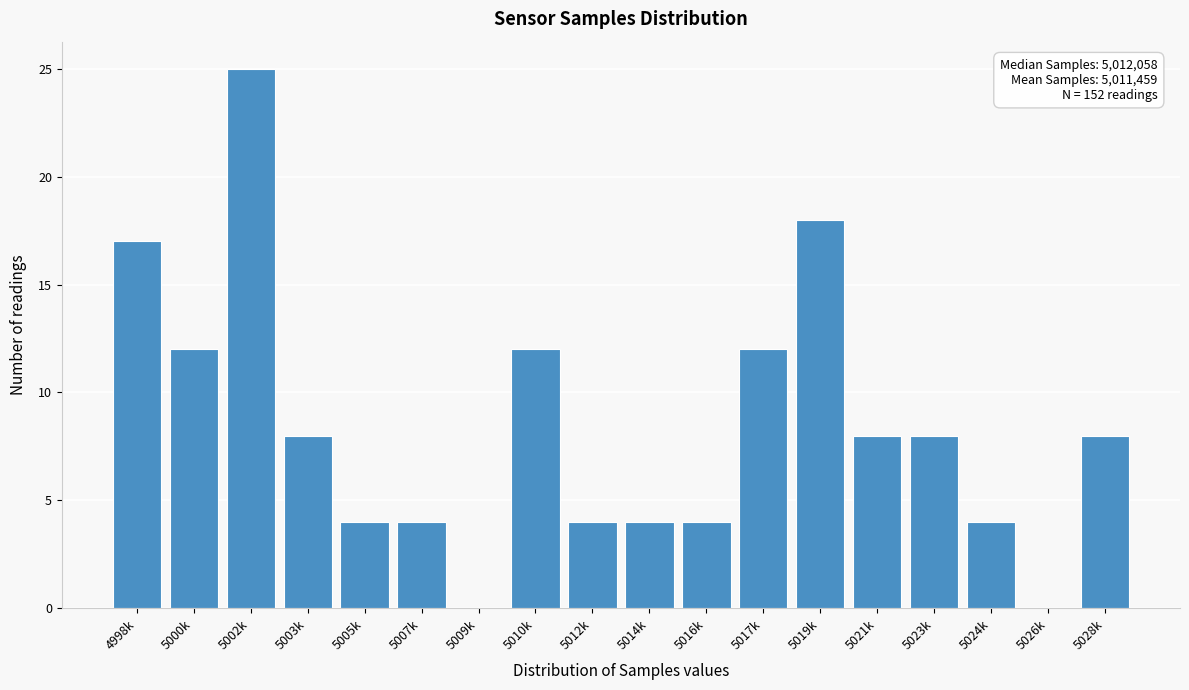

Reading left to right, transcribe all the data shown in this chart.

4998k=17	5000k=12	5002k=25	5003k=8	5005k=4	5007k=4	5009k=0	5010k=12	5012k=4	5014k=4	5016k=4	5017k=12	5019k=18	5021k=8	5023k=8	5024k=4	5026k=0	5028k=8